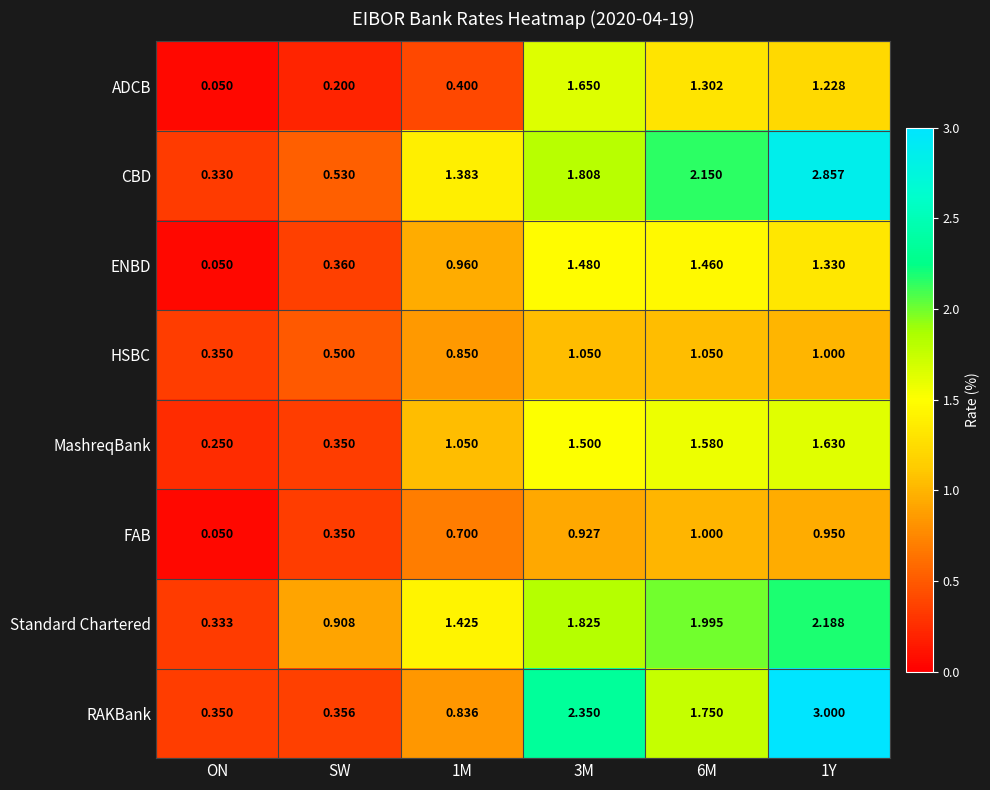

At which label is Standard Chartered closest to 1?

SW